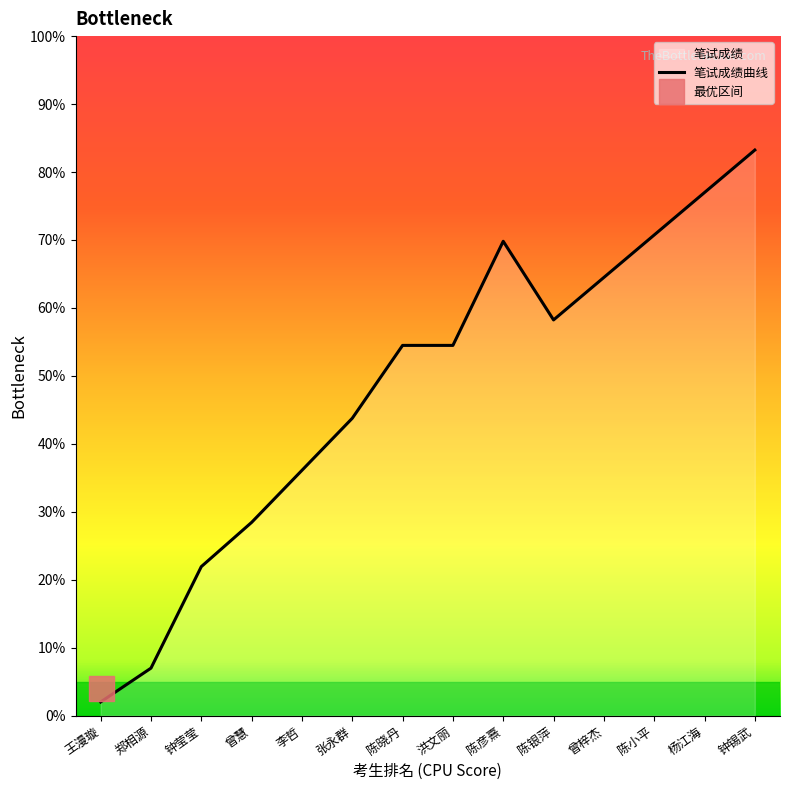

Does the chart have visible grid lines?

No